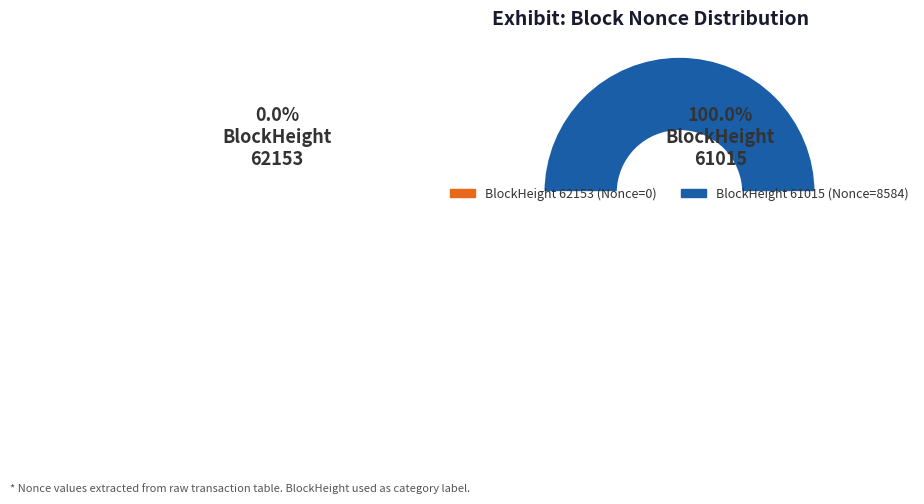

Count the number of slices in the pie.

2